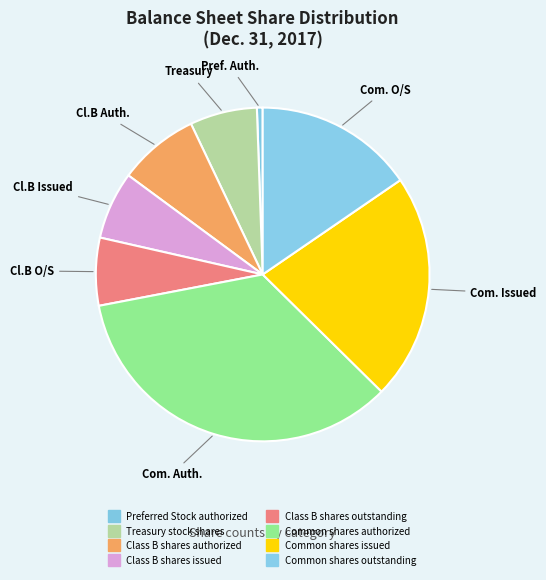

To the nearest percent, what is the average slice percentage?

11%